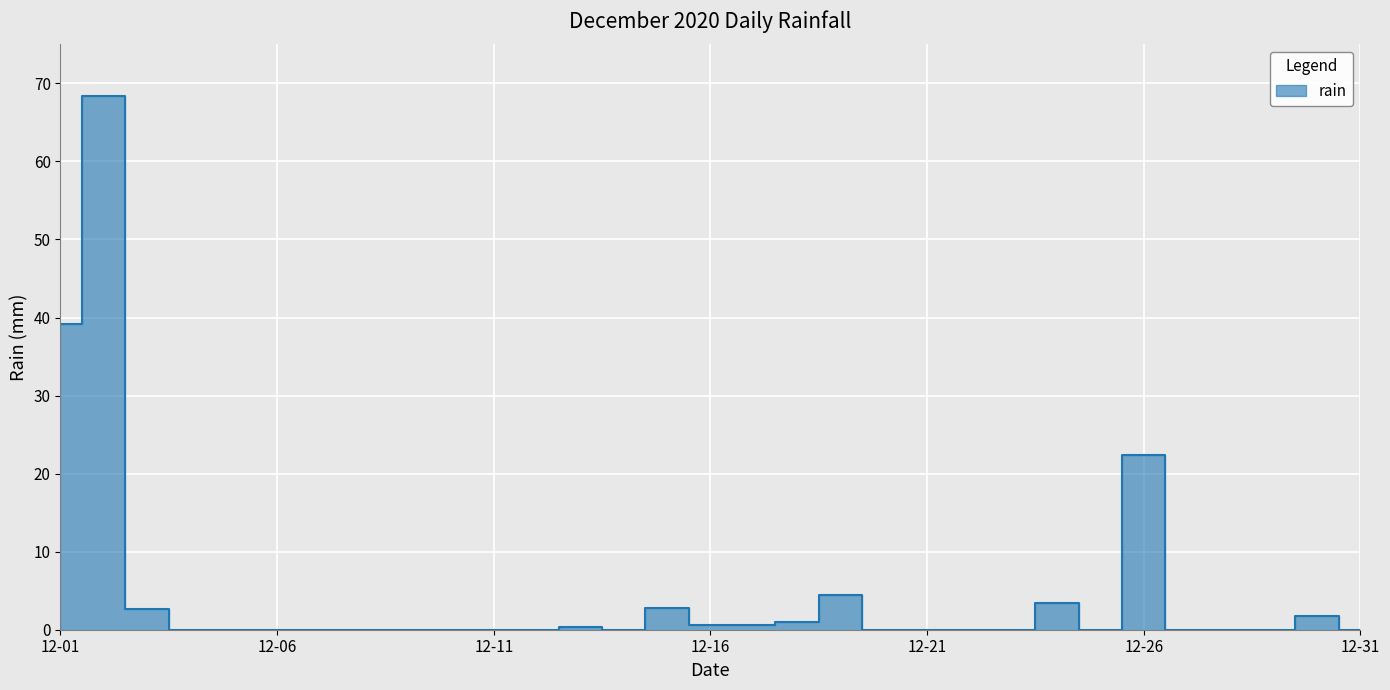

How many interior local valleys (lower than both neighbors) does the data have?

2